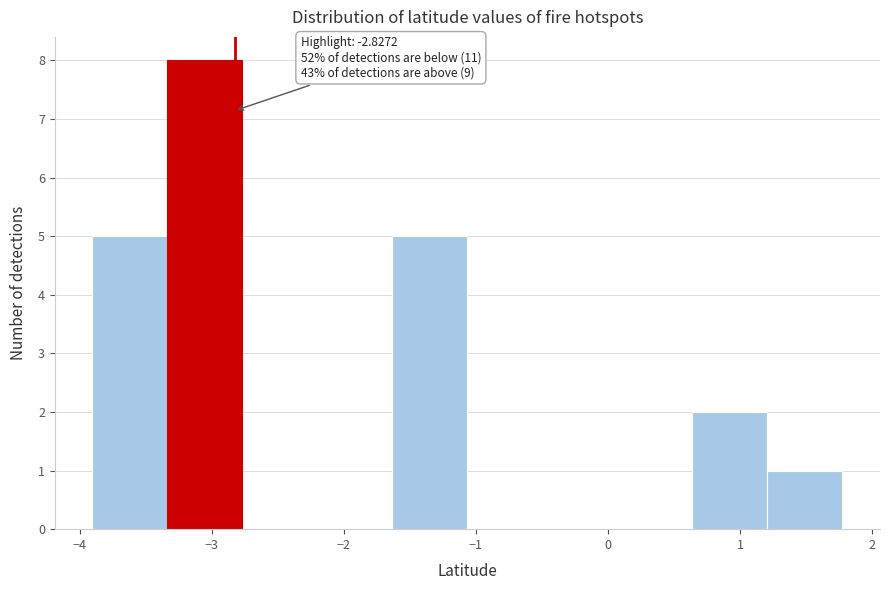

Which range on the x-axis has the tallest bar?

-3.3 to -2.8